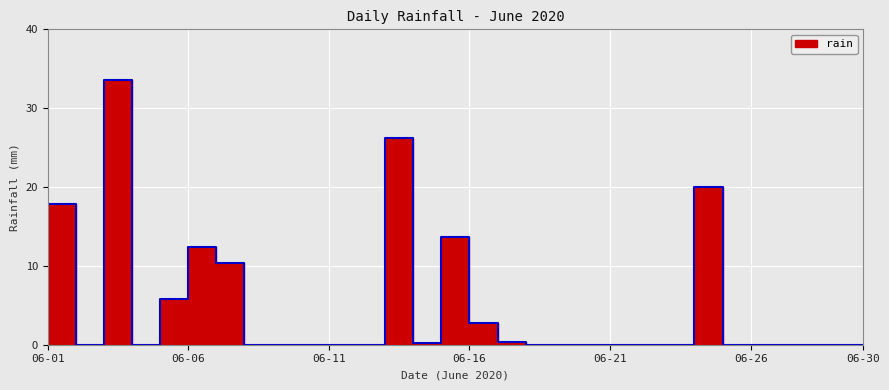

Which label corresponds to the largest value in the chart?

2020-06-04